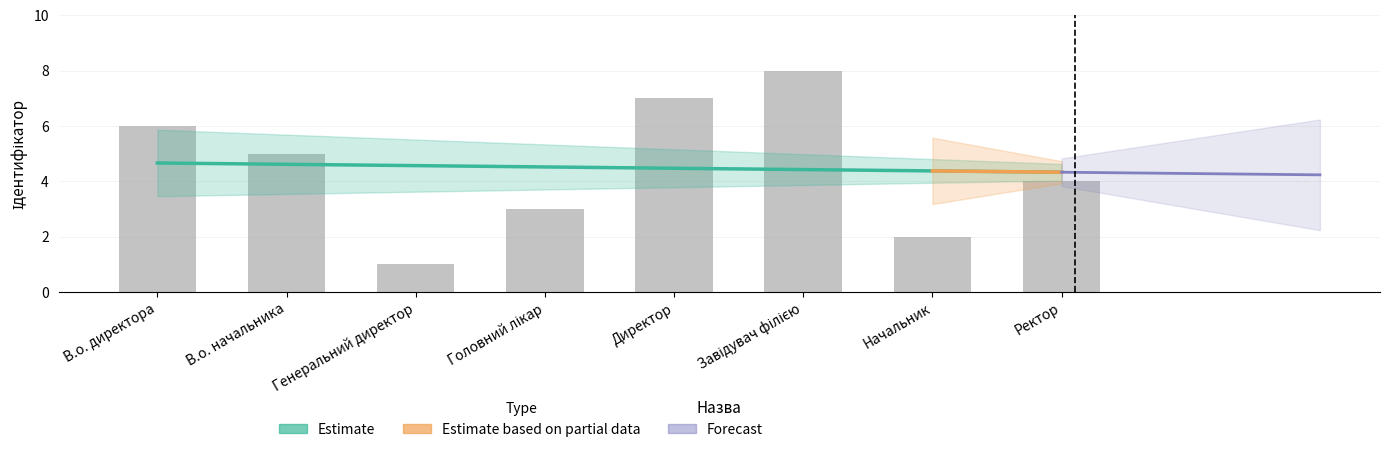

Where is the data nearest to the value 4?

Ректор